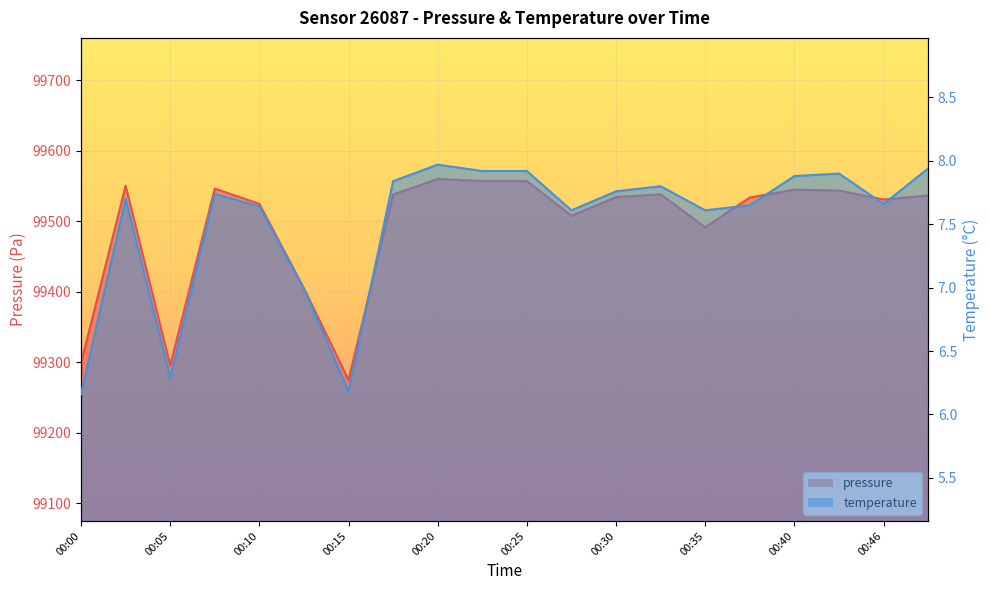

What is the value of the pressure point at the 7th from the left?

99274.7